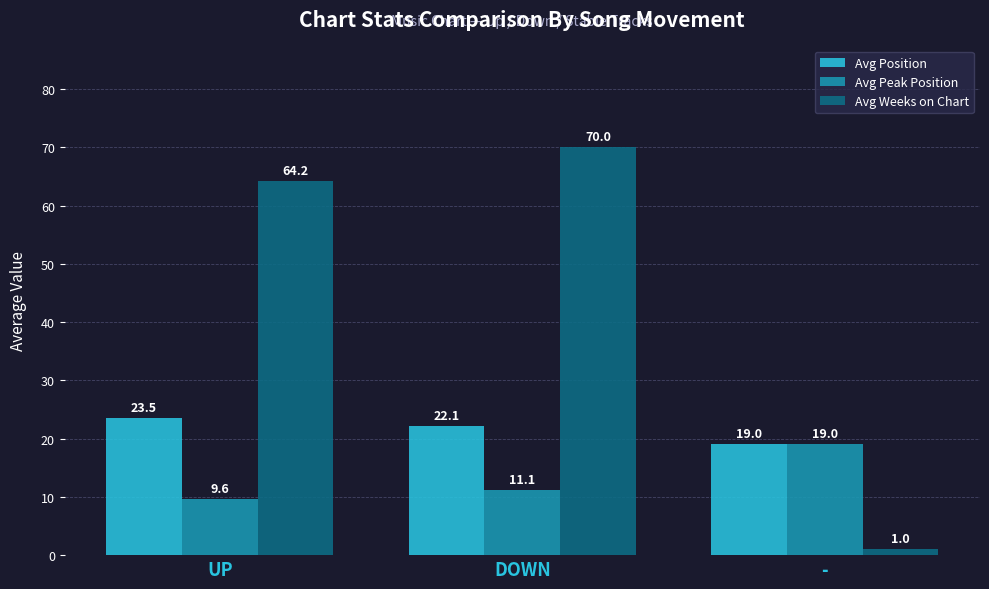

How many bars are there in each group?

3